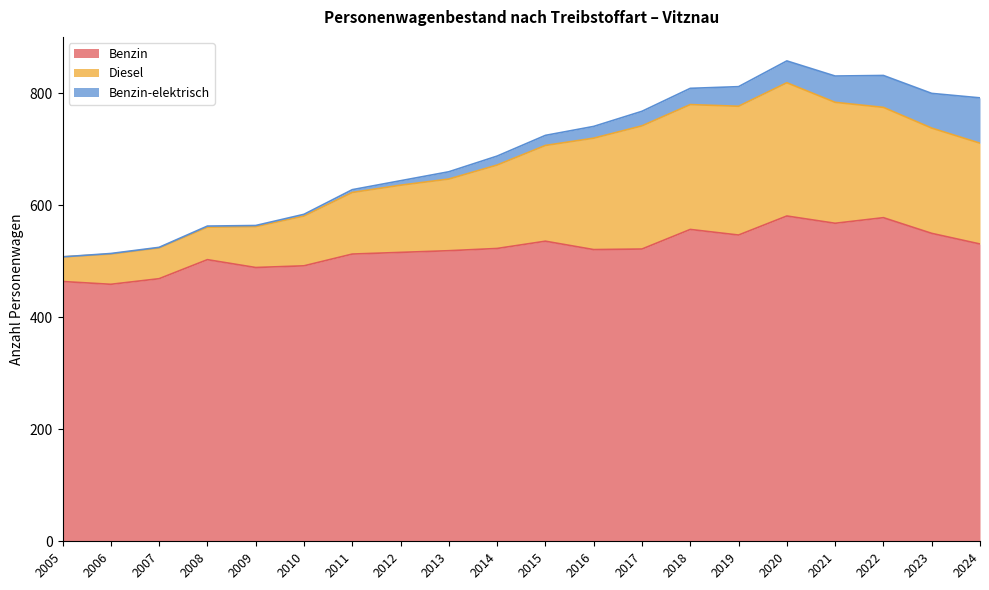

The value of Benzin at 2011 is 513. True or false?

True